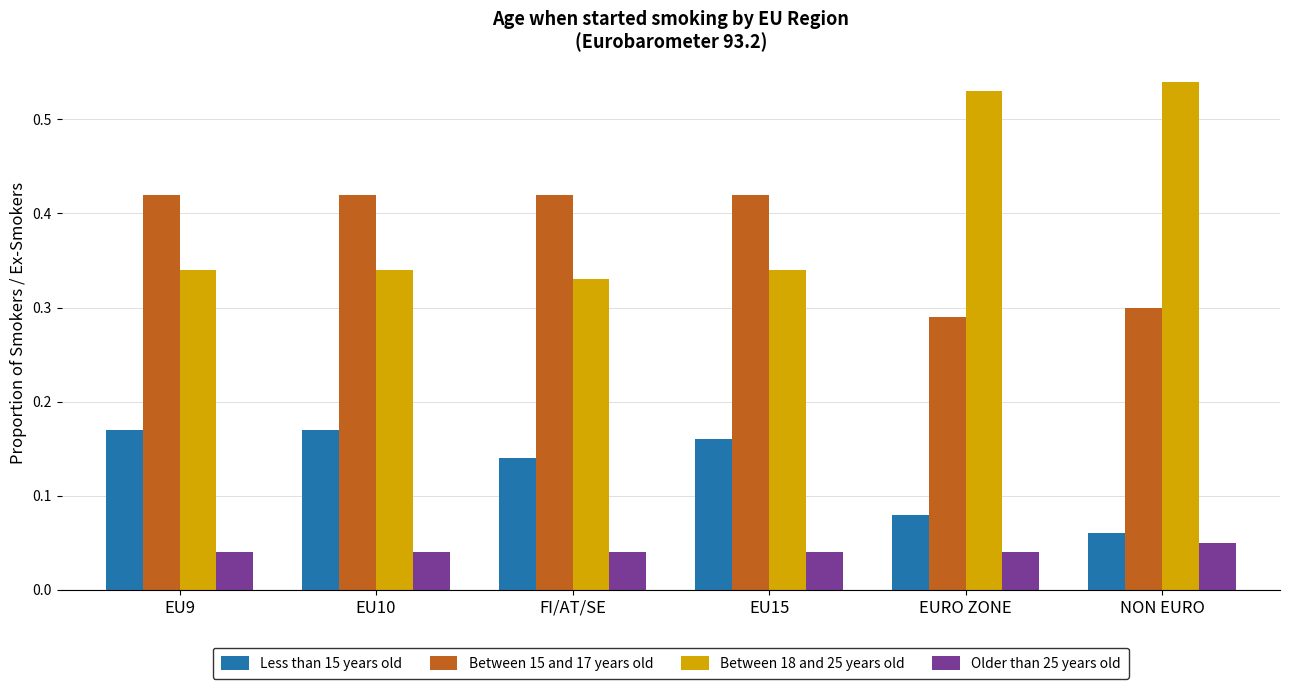

Rank the series by their maximum value, from lowest to highest.

Older than 25 years old, Less than 15 years old, Between 15 and 17 years old, Between 18 and 25 years old